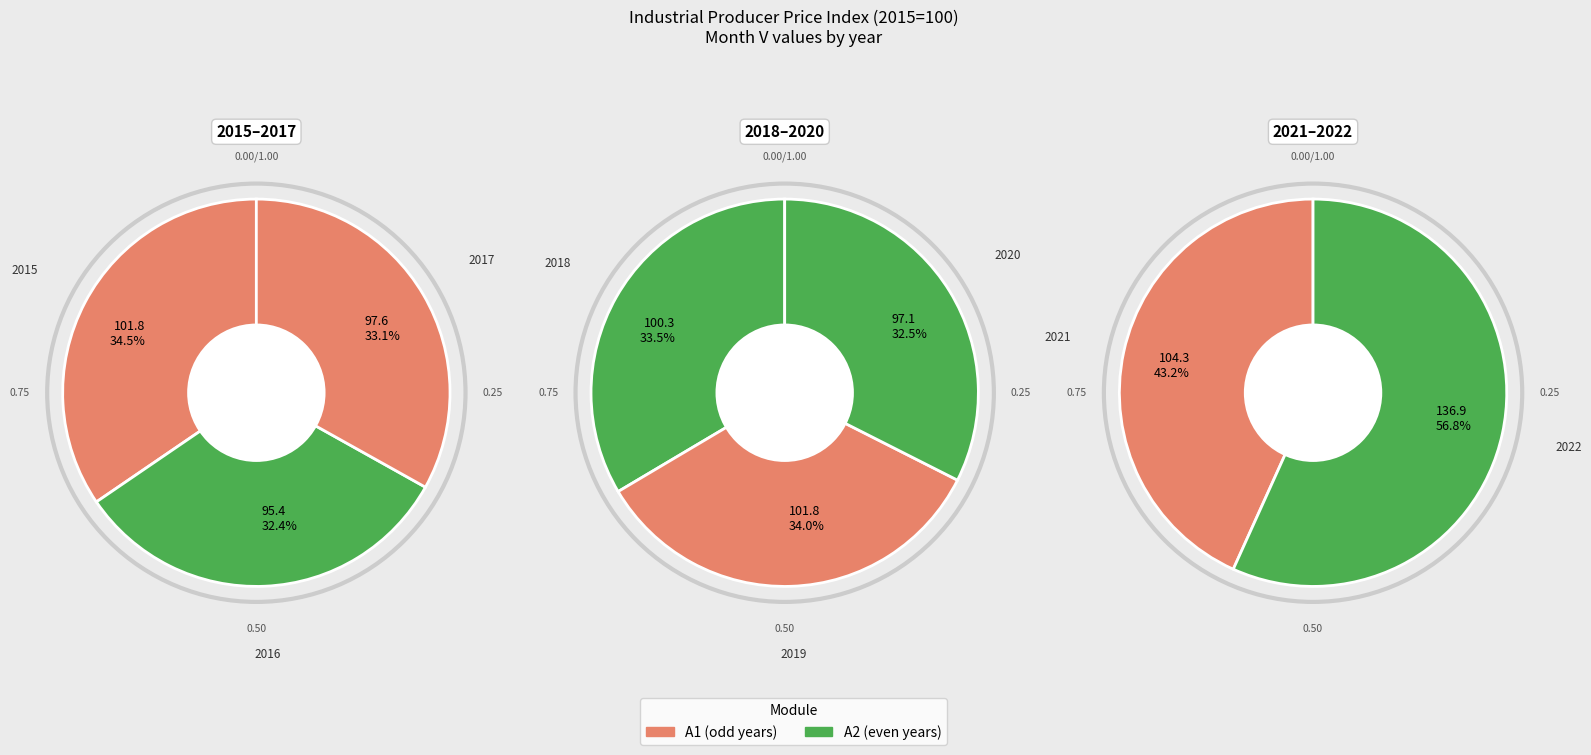

How much of the chart is everything except 2018?

88.0%